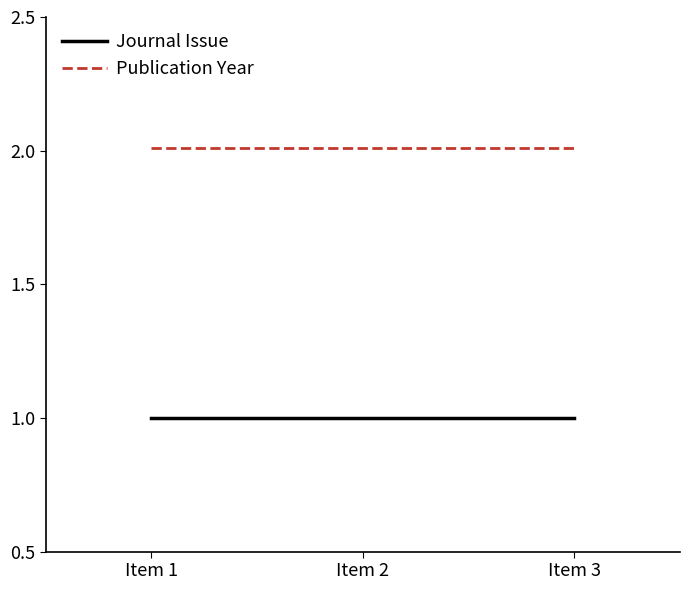

Reading right to left, transcribe all the data shown in this chart.

Journal Issue: Item 3=1.0	Item 2=1.0	Item 1=1.0
Publication Year: Item 3=2.0	Item 2=2.0	Item 1=2.0